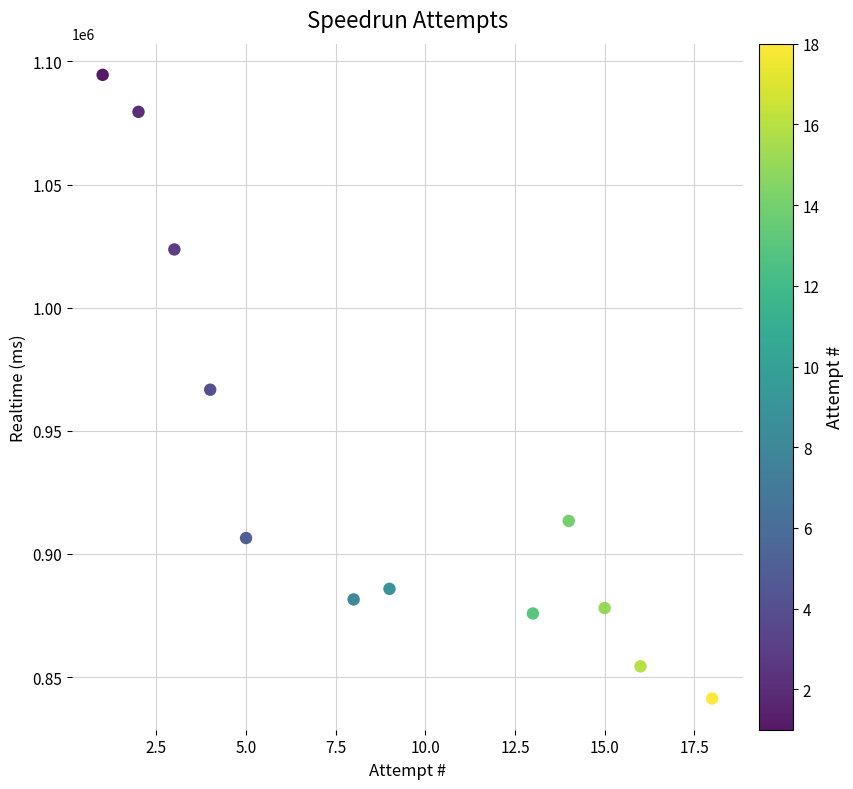

What is the average X value?

9